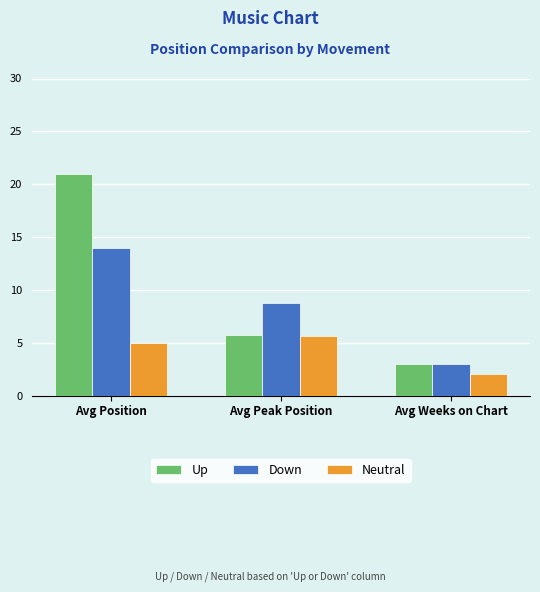

How many groups of bars are there?

3